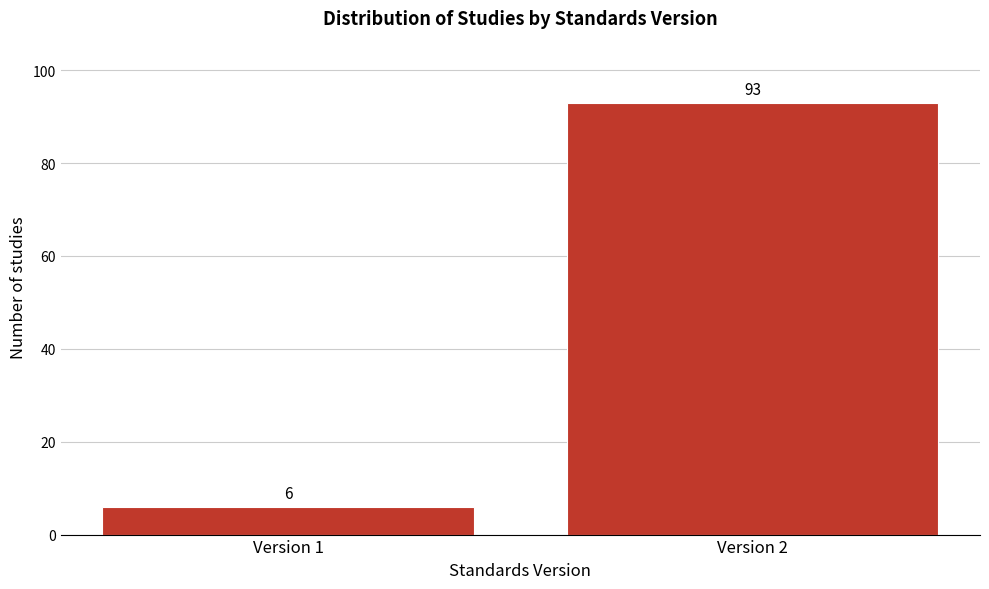

Reading left to right, transcribe all the data shown in this chart.

Version 1=6	Version 2=93